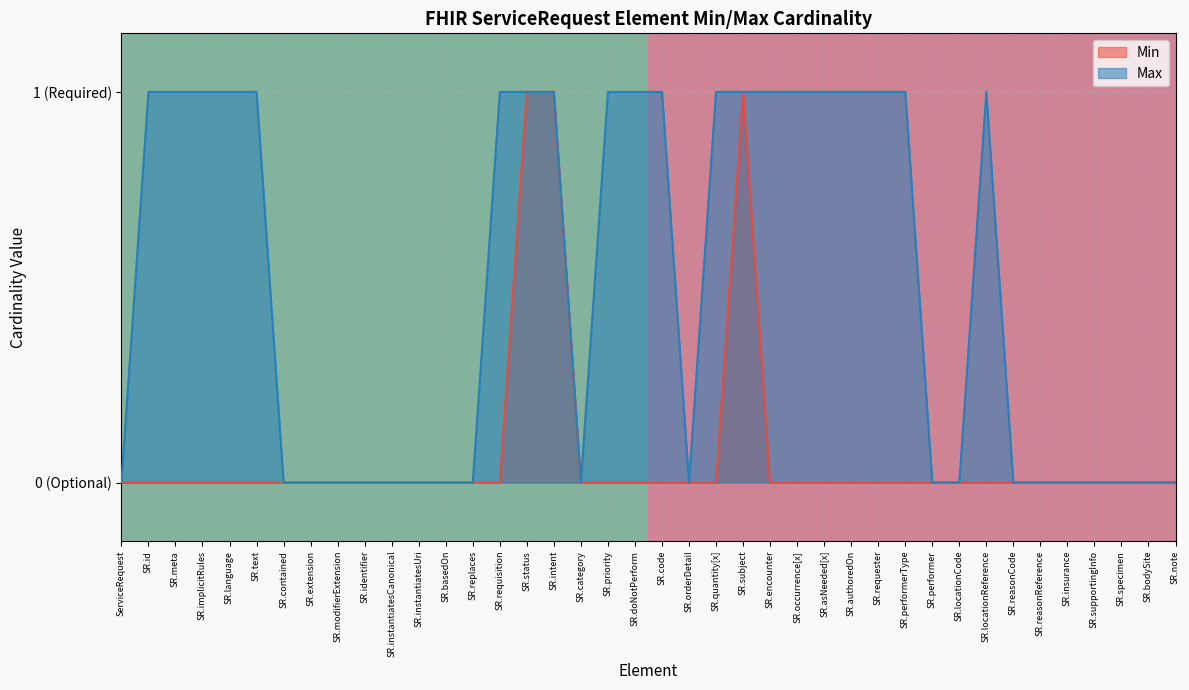

How many values are between 0 and 1?

2